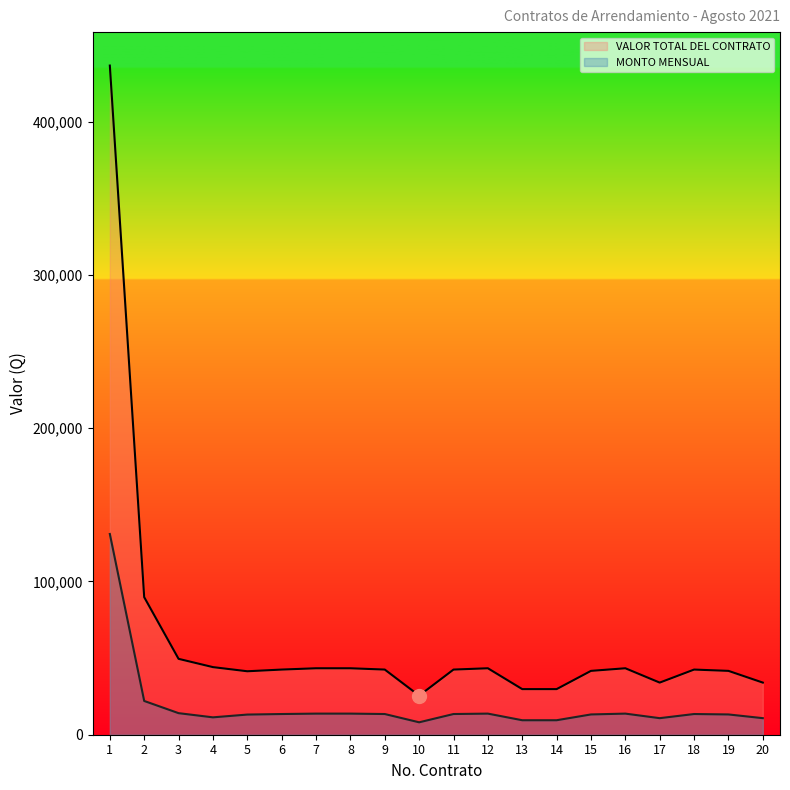

Rank the categories by MONTO MENSUAL value from highest to lowest.

1, 2, 3, 7, 8, 12, 16, 6, 9, 11, 18, 15, 19, 5, 4, 17, 20, 13, 14, 10